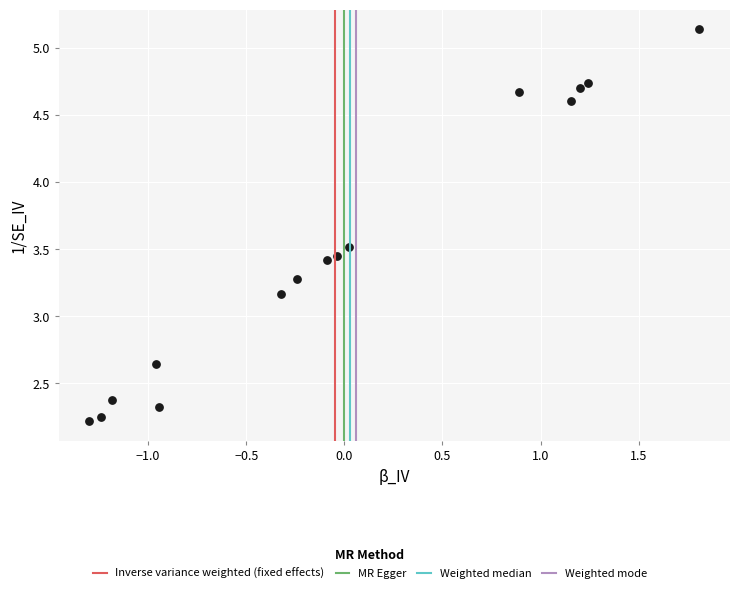

What is the range of Y values (max minus min)?

2.9